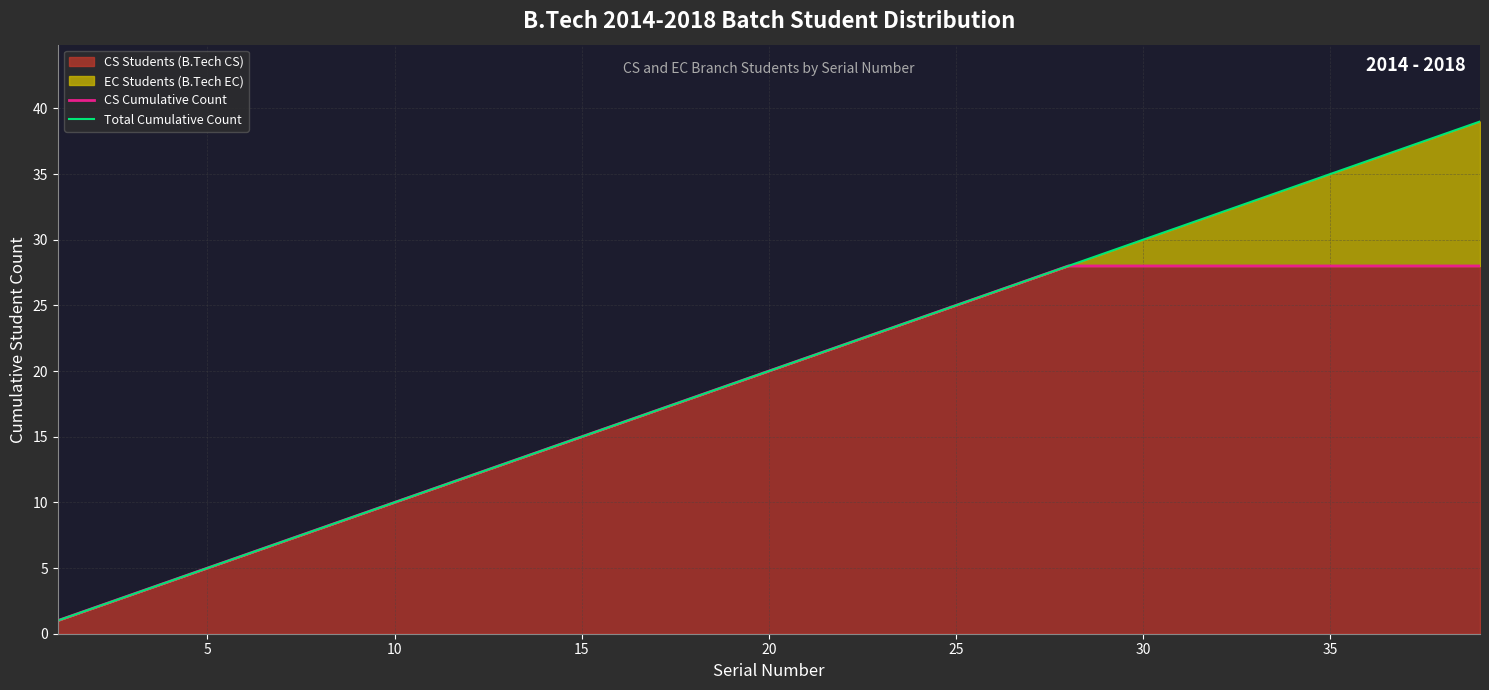

What is the maximum value for CS Students (B.Tech CS)?

28